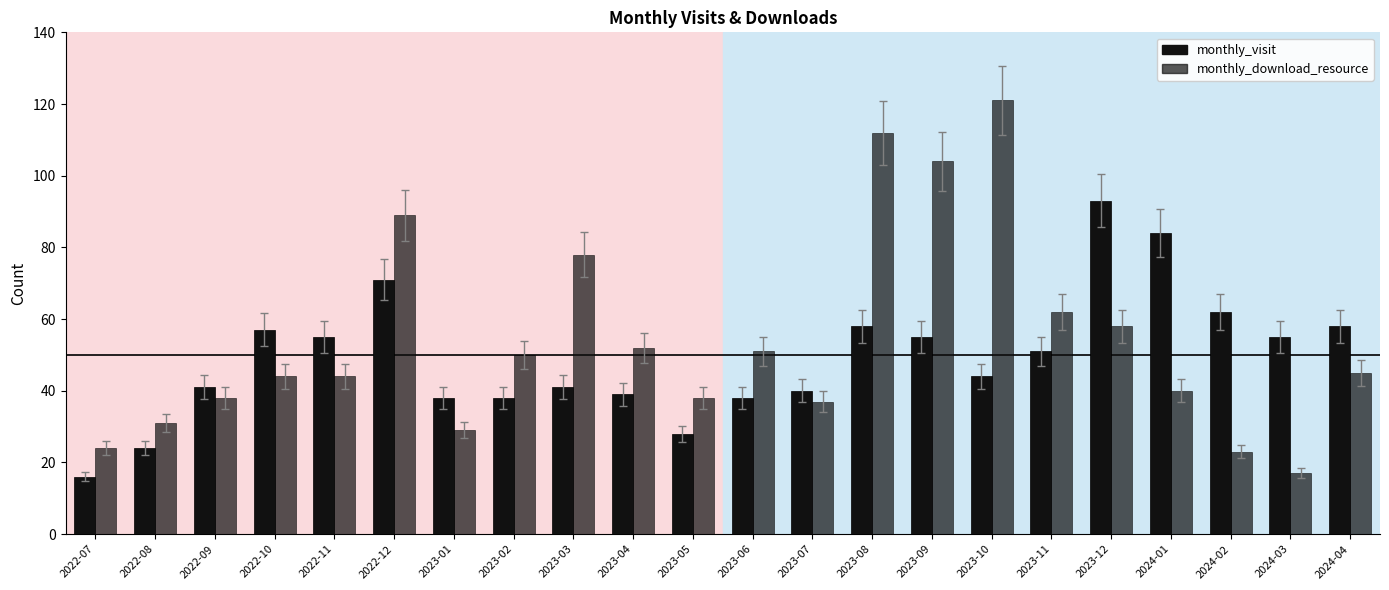

What is the sum of the monthly_visit values at 2023-01 and 2023-05?

66